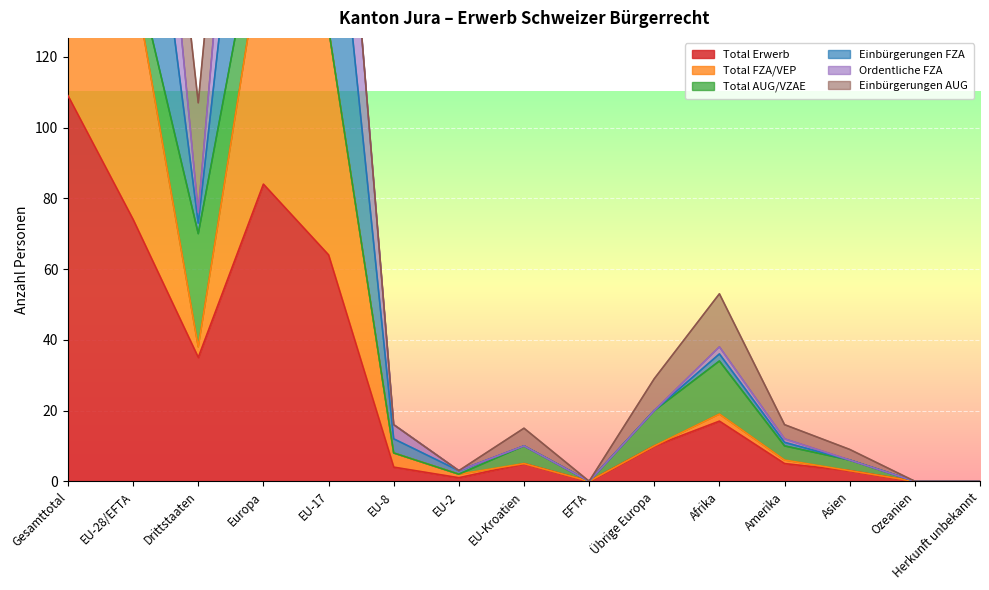

Read the Total Erwerb value at Europa.

84